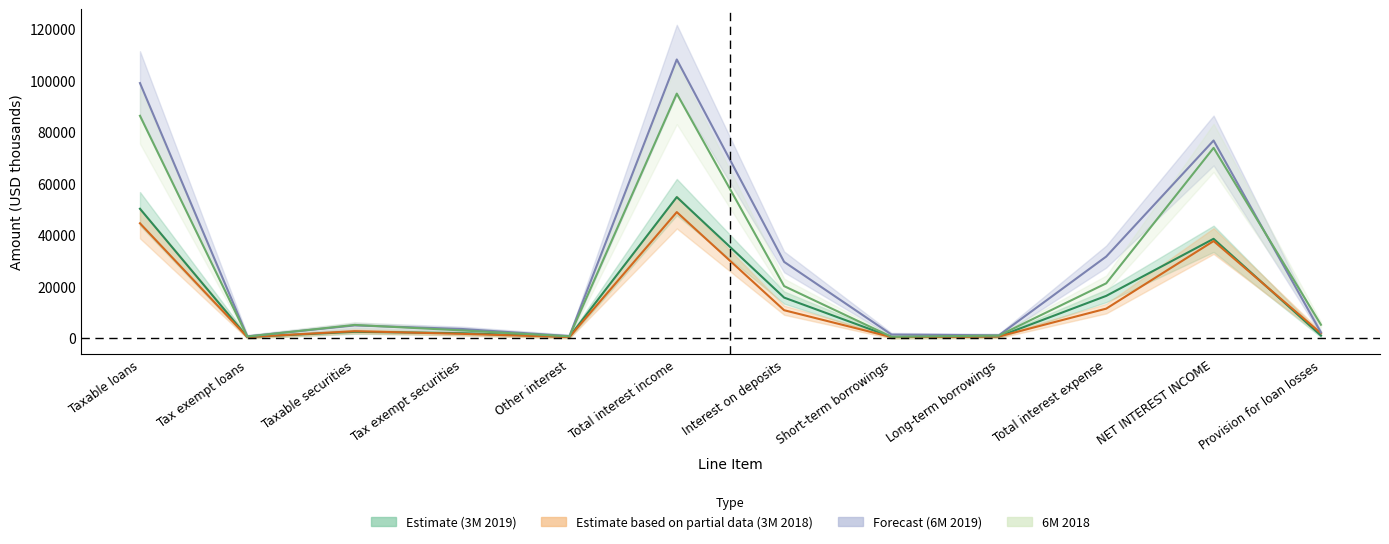

Where do 6 Months Ended Jun 2018 and 6 Months Ended Jun 2019 first cross each other?

Tax exempt loans and Taxable securities